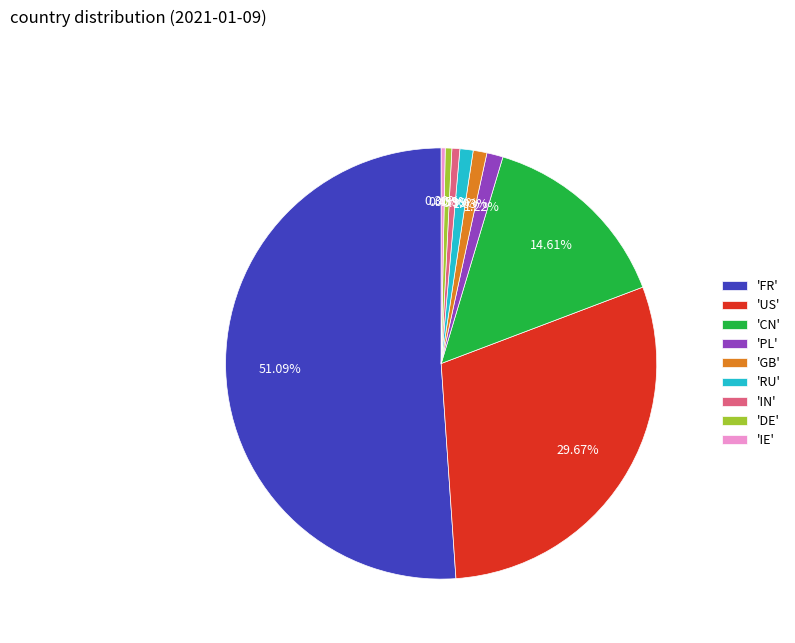

To the nearest percent, what is the difference between the largest and smallest slice percentages?

51%